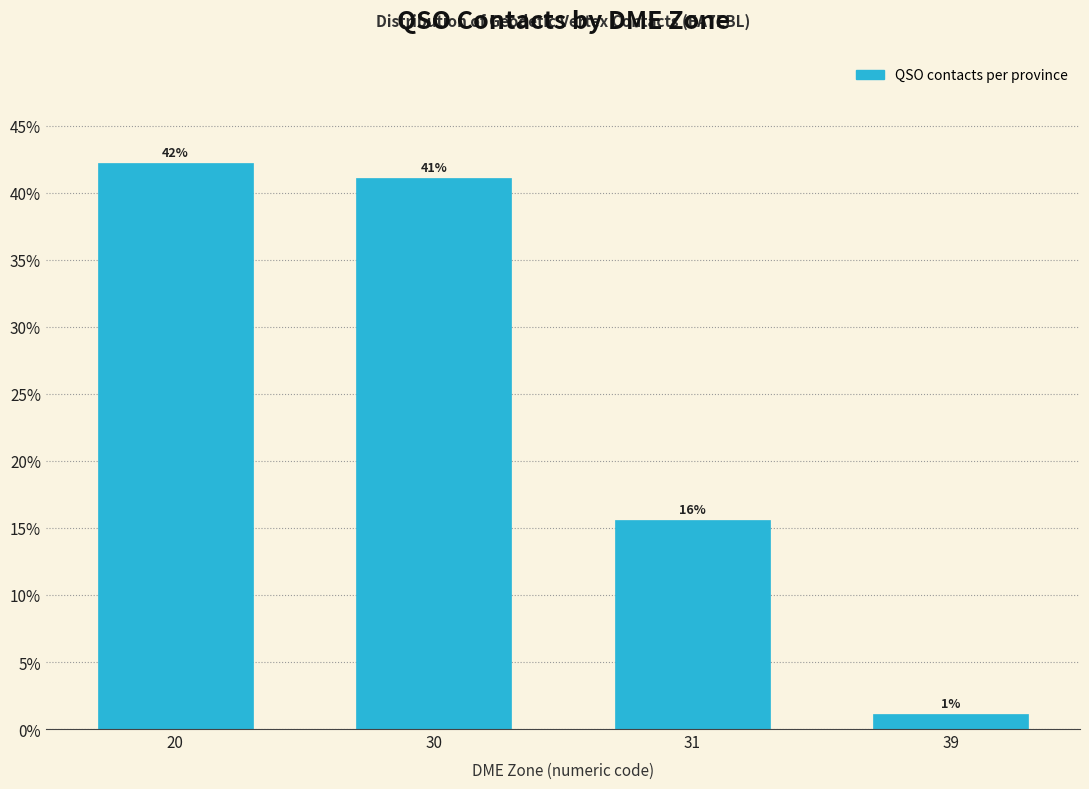

Are the bars horizontal?

No